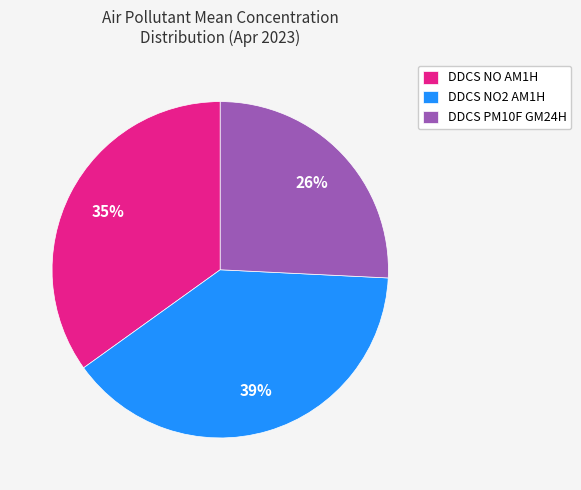

To the nearest percent, what is the combined percentage of DDCS PM10F GM24H and DDCS NO AM1H?

61%